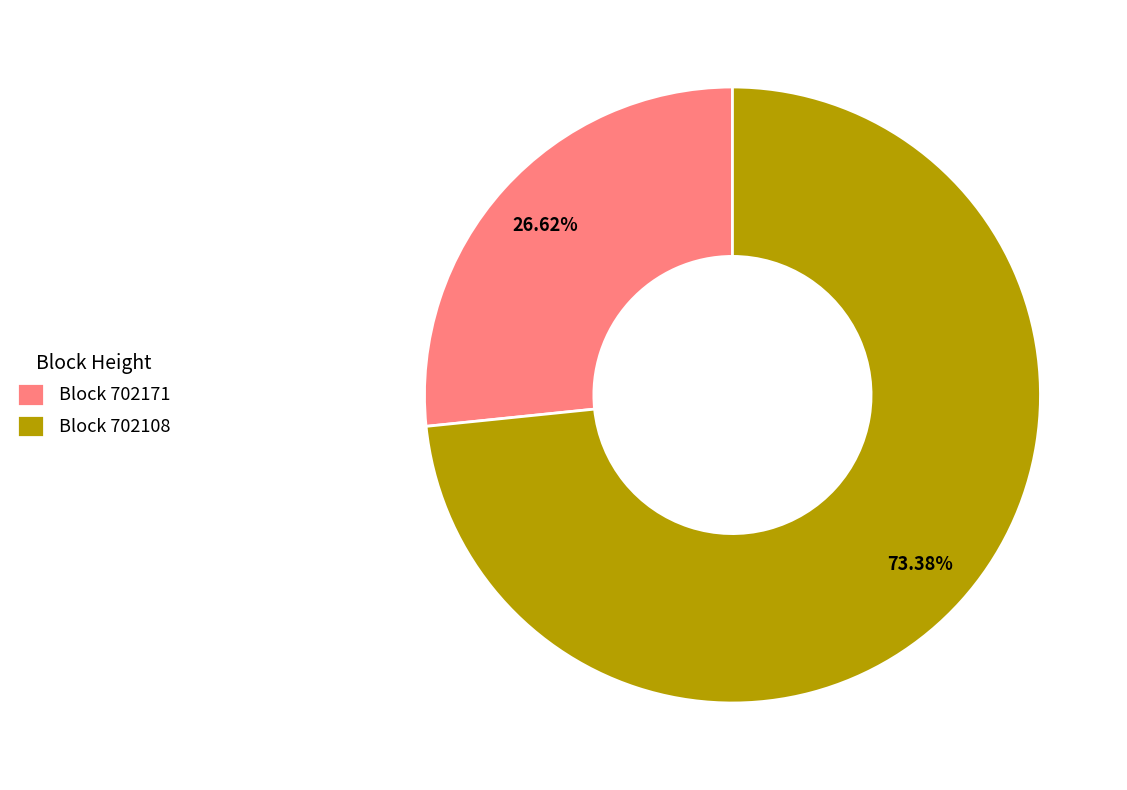

What is the ratio of the value at Block 702108 to the value at Block 702171?

2.8